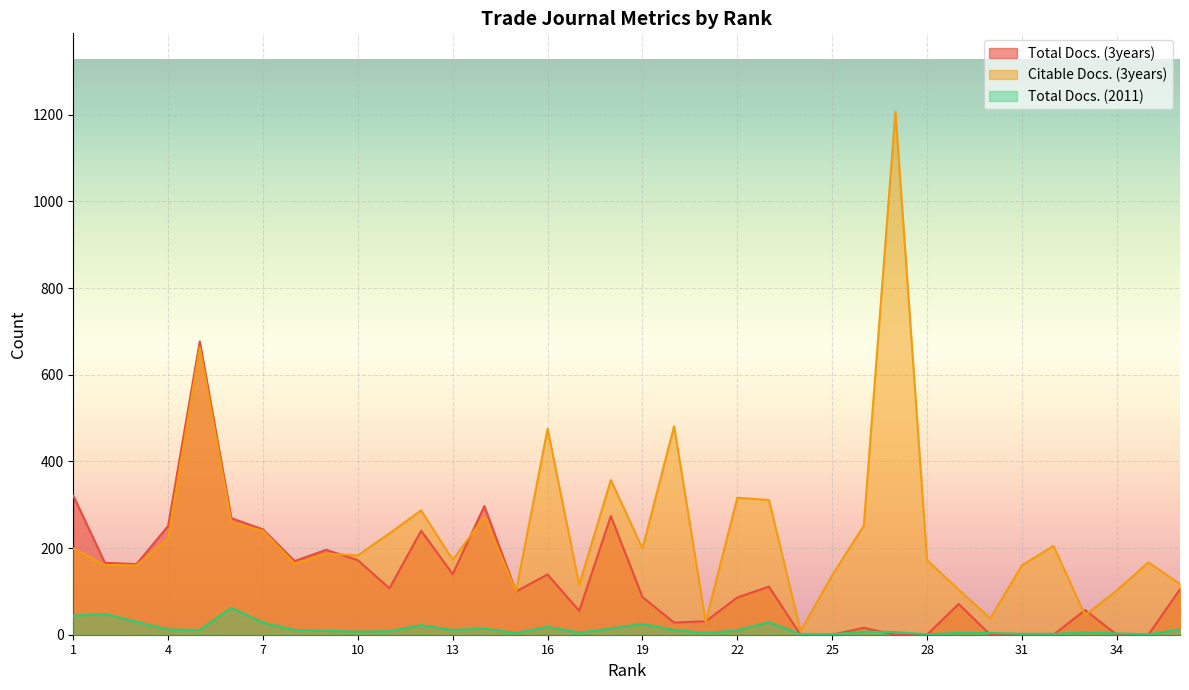

At which label does Citable Docs. (3years) first exceed 187?

1